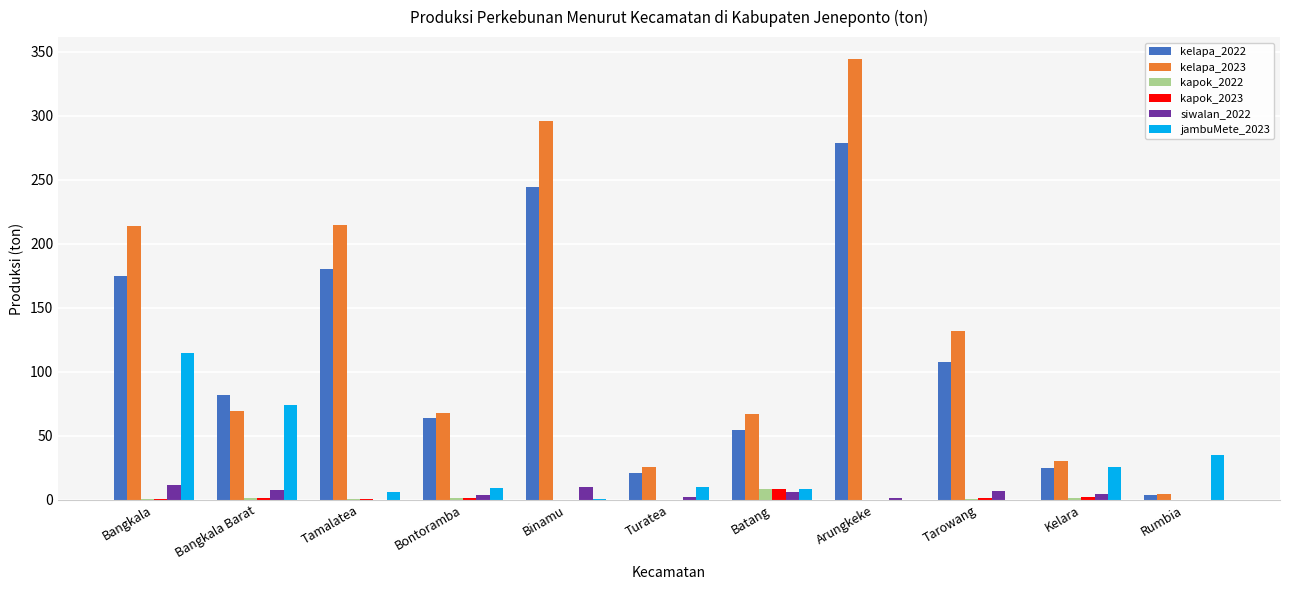

Which series has the largest range (max minus min)?

kelapa_2023